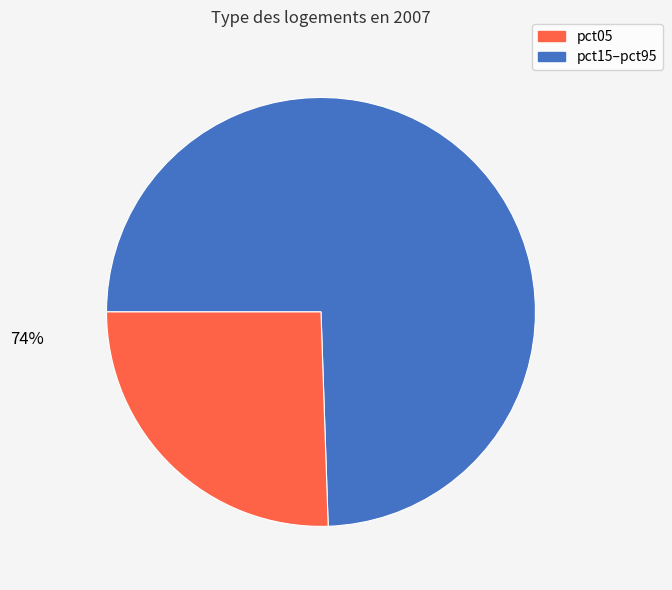

Does any single category account for the majority?

Yes